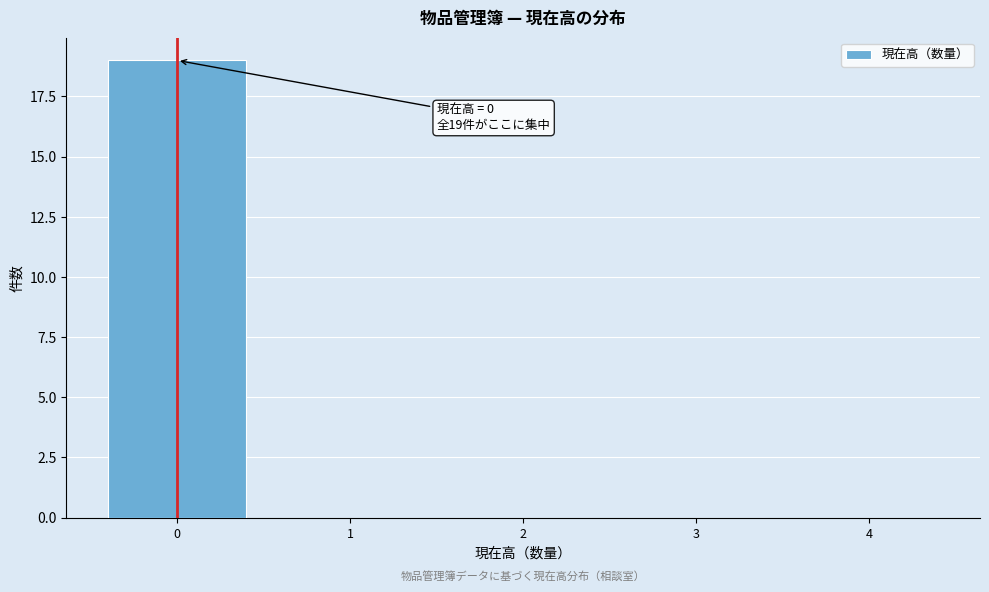

Which range on the x-axis has the tallest bar?

-0.5 to 0.5